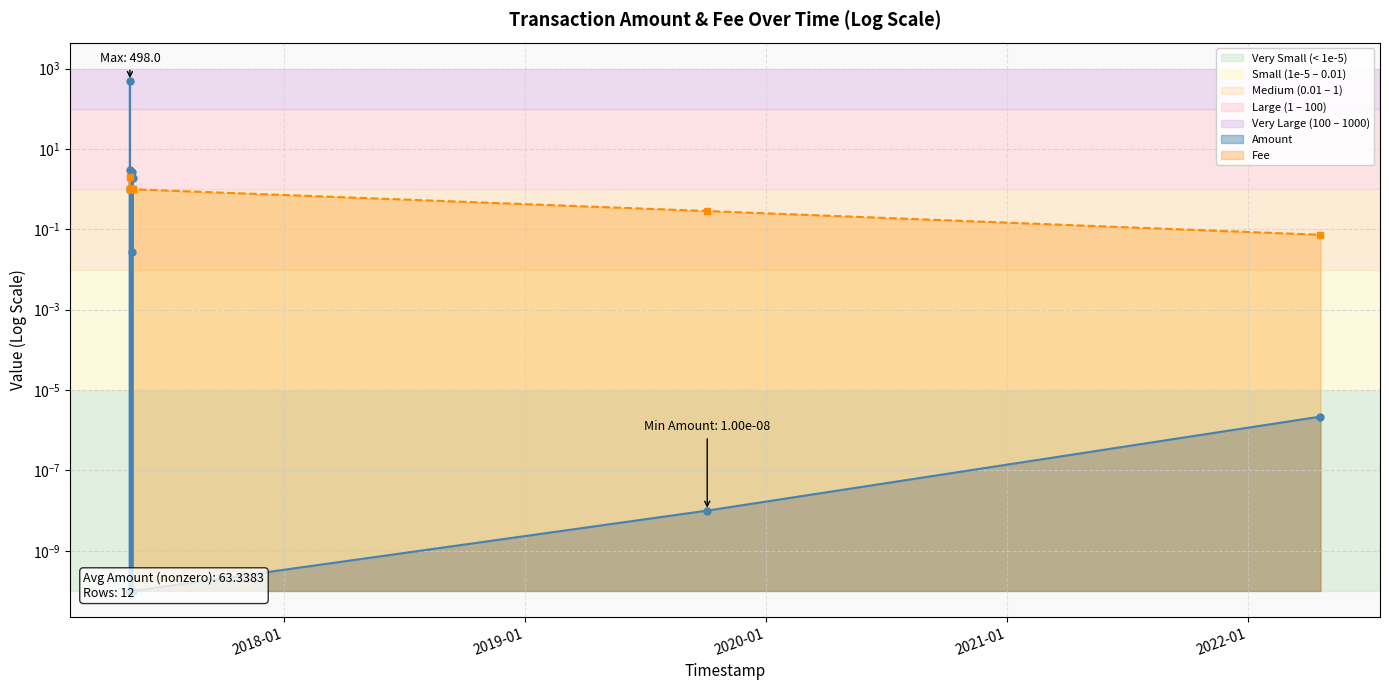

Which category has the highest value in the Amount series?

2017-05-12 14:28:48